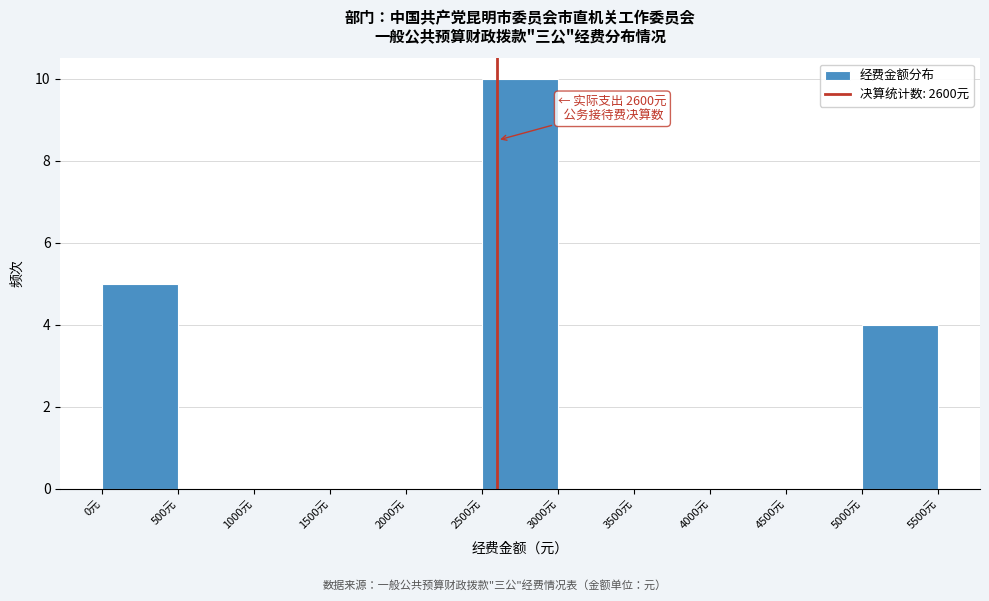

Over which range of the x-axis is the bar tallest?

2500 to 3000